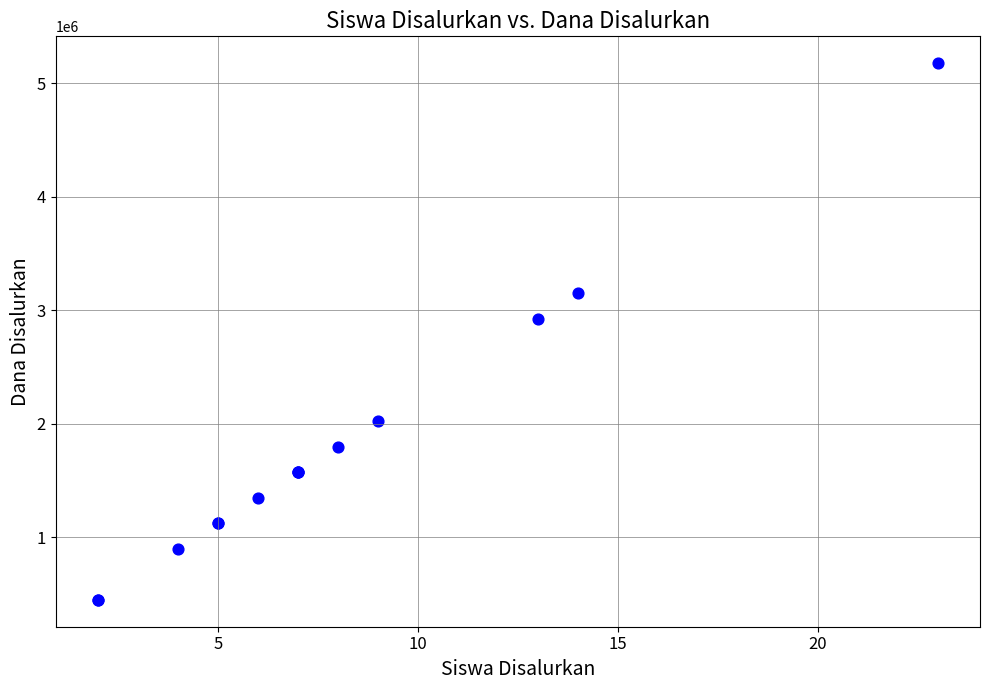

What Y value in the scatter plot is closest to 2812500?

2925000